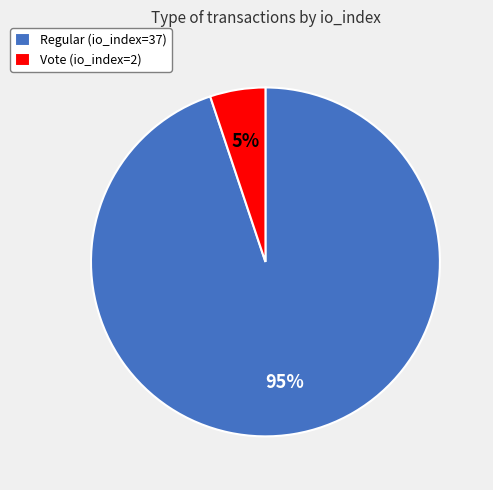

Rank the categories by value from highest to lowest.

Regular (io_index=37), Vote (io_index=2)